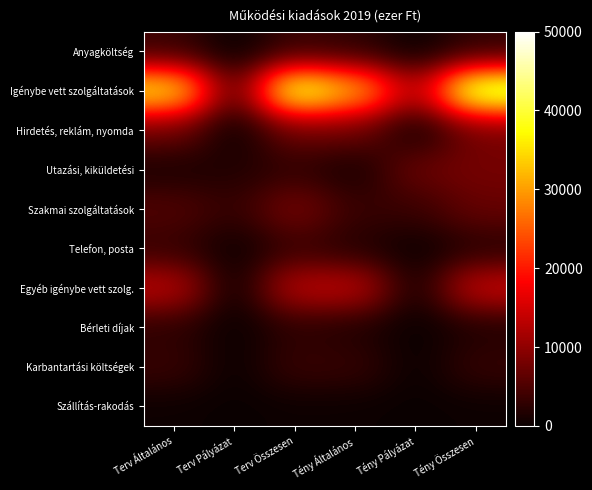

What is the total value across all series at Terv Általános?

77720